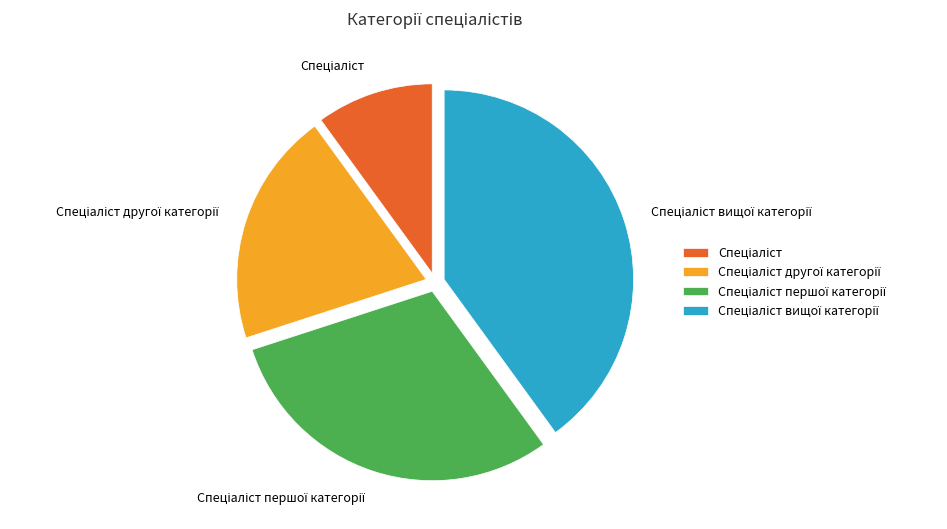

Is there any slice that represents more than half of the pie?

No